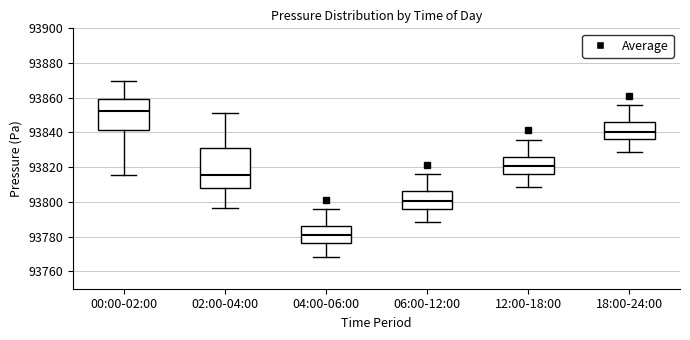

Reading left to right, transcribe this box plot: for each box, give where its median line is, the range the box spans, and where its two whiskers end, as read against the y-axis. The values are not printed on the chart, so give them approximately, as read against the axis.

00:00-02:00: median 93852, box 93842 to 93860, whiskers 93816 to 93870
02:00-04:00: median 93816, box 93808 to 93832, whiskers 93796 to 93852
04:00-06:00: median 93782, box 93776 to 93786, whiskers 93768 to 93796
06:00-12:00: median 93800, box 93796 to 93806, whiskers 93788 to 93816
12:00-18:00: median 93820, box 93816 to 93826, whiskers 93808 to 93836
18:00-24:00: median 93840, box 93836 to 93846, whiskers 93828 to 93856